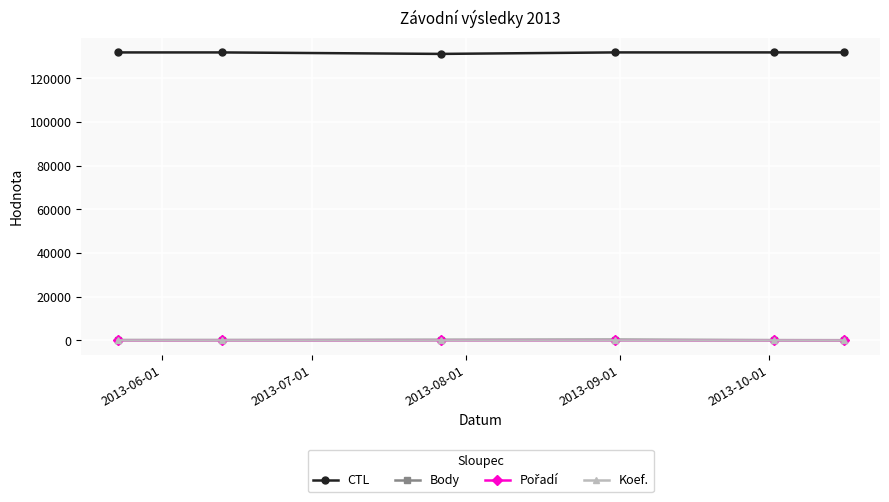

At how many categories does at least one series exceed 14120?

6